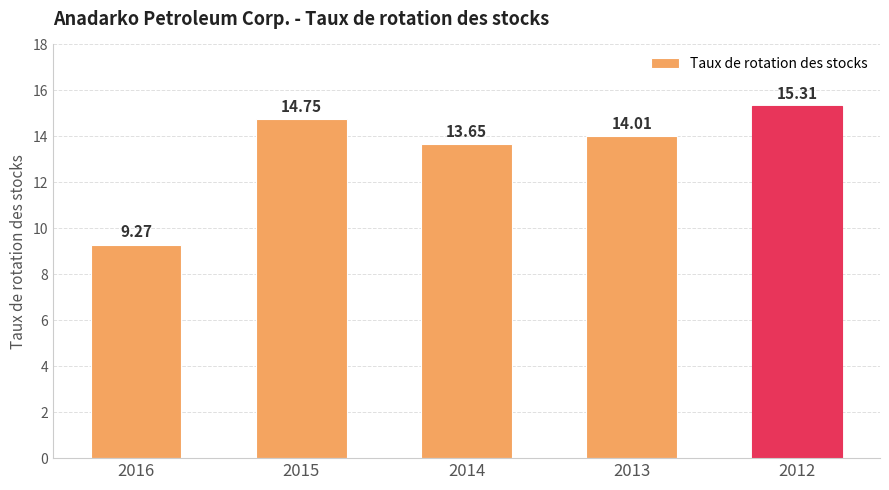

Between 2016 and 2014, which is larger?

2014